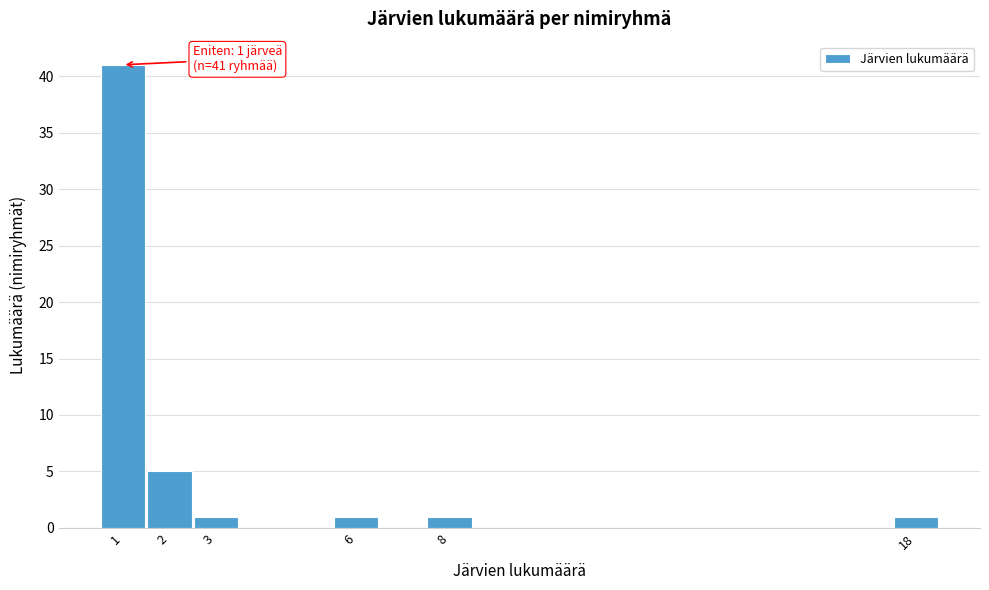

Which range on the x-axis has the tallest bar?

0.5 to 1.5